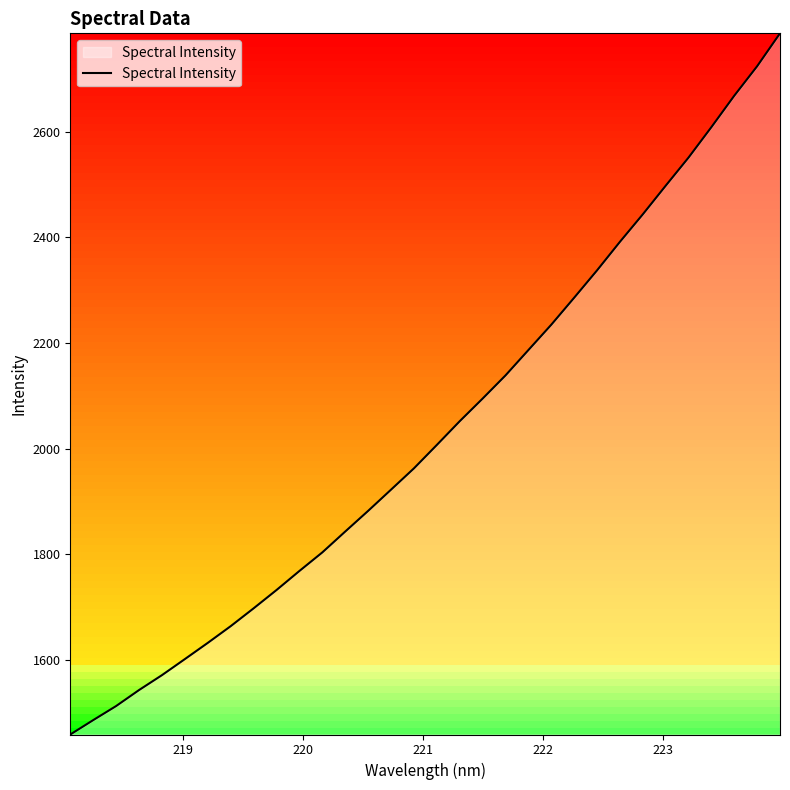

What is the difference between the maximum and minimum values?

1326.9